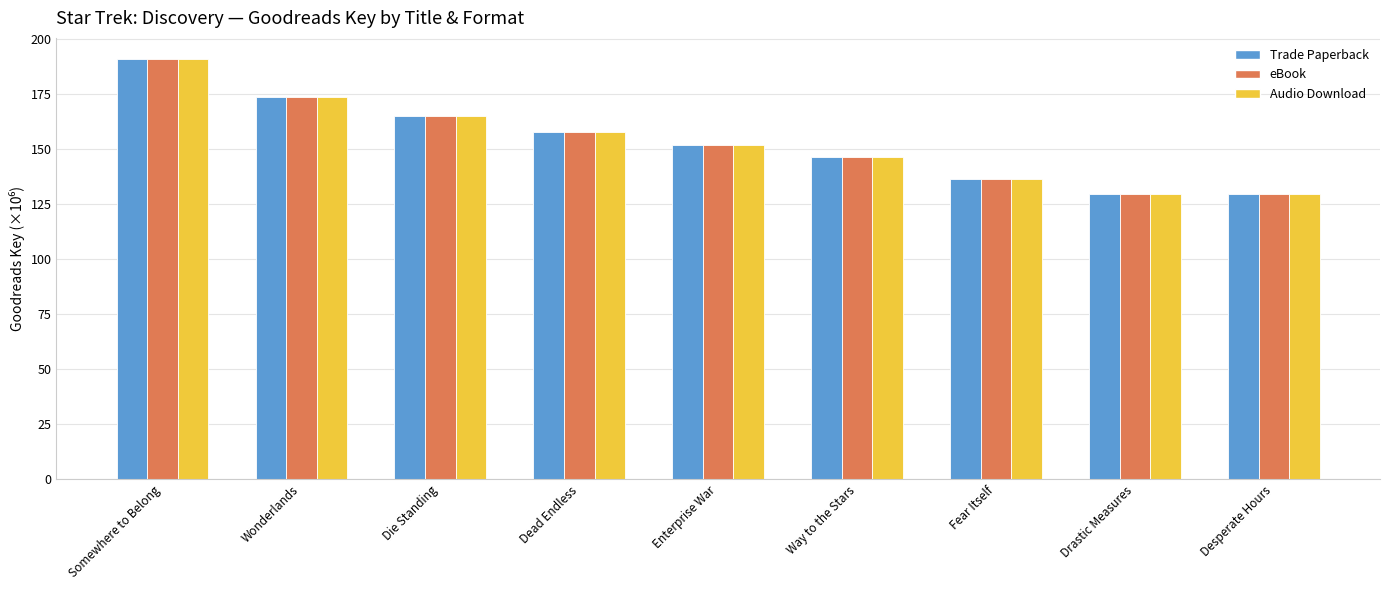

True or false: Trade Paperback has a value of 146.6 at Way to the Stars.

True